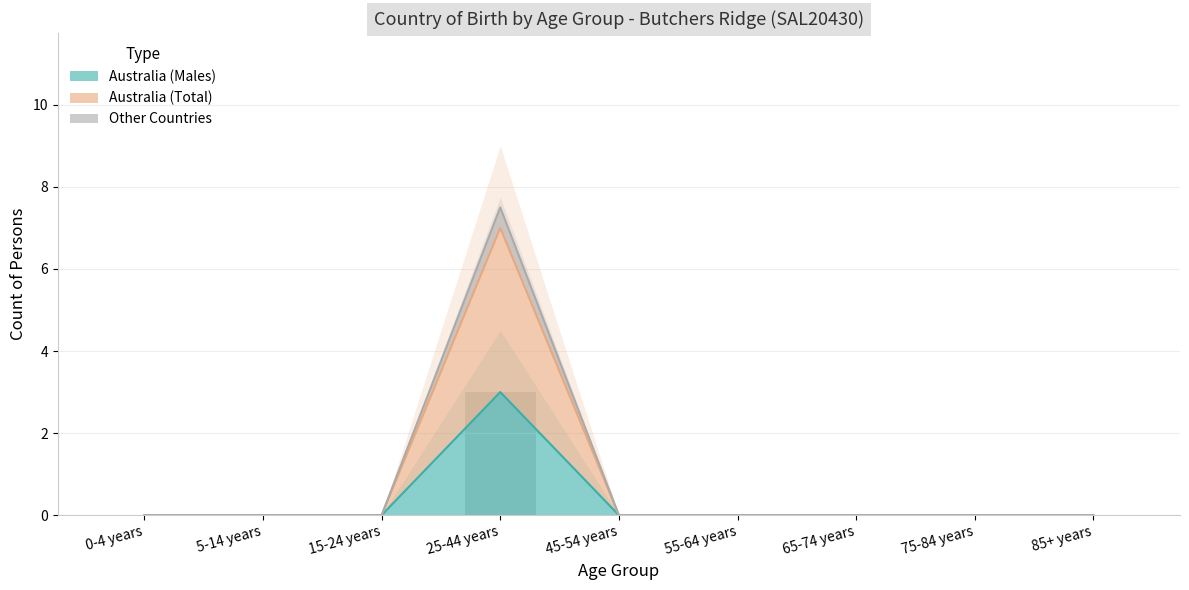

The value of Other Countries at 25-44 years is 4. True or false?

False